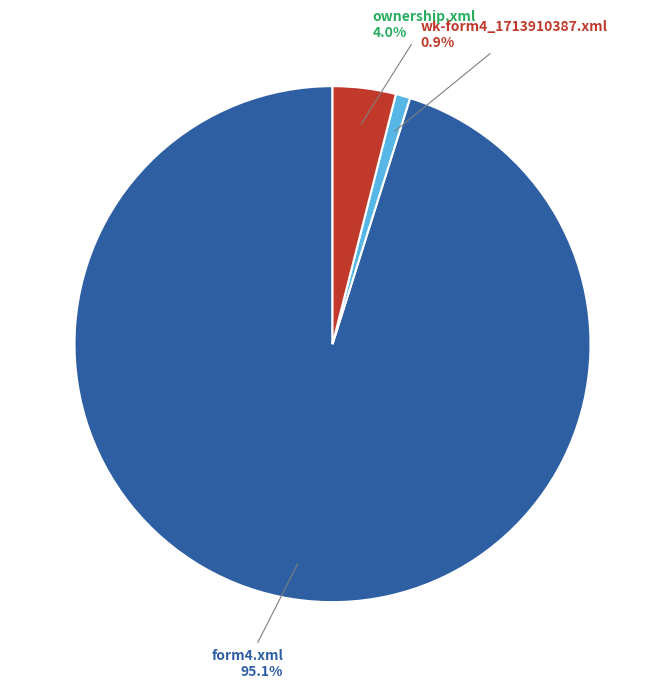

Is form4.xml the majority of the pie?

Yes